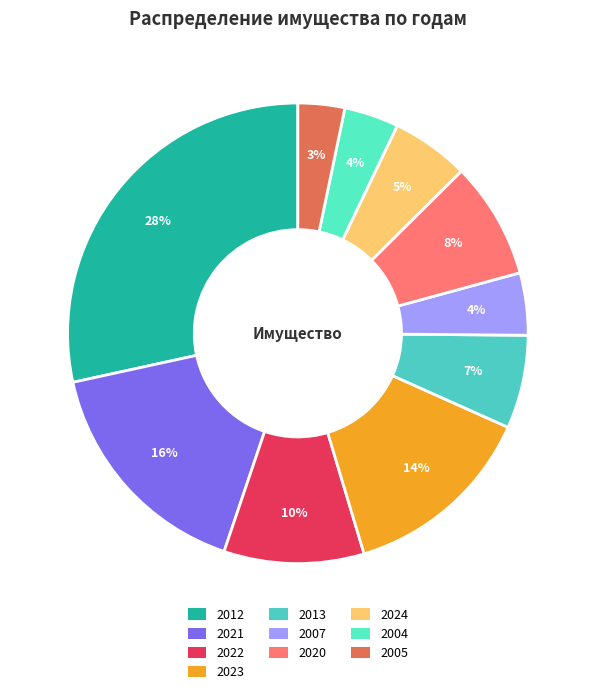

What percentage is the 2022 slice, to the nearest percent?

10%